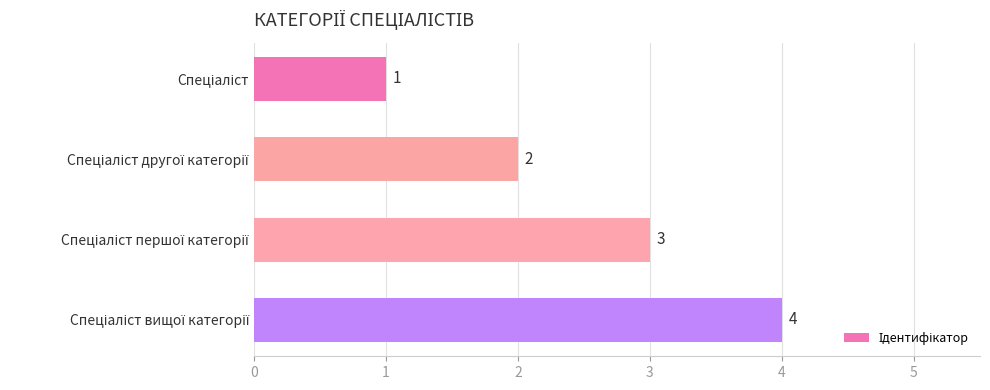

How many values are between 2 and 4?

3